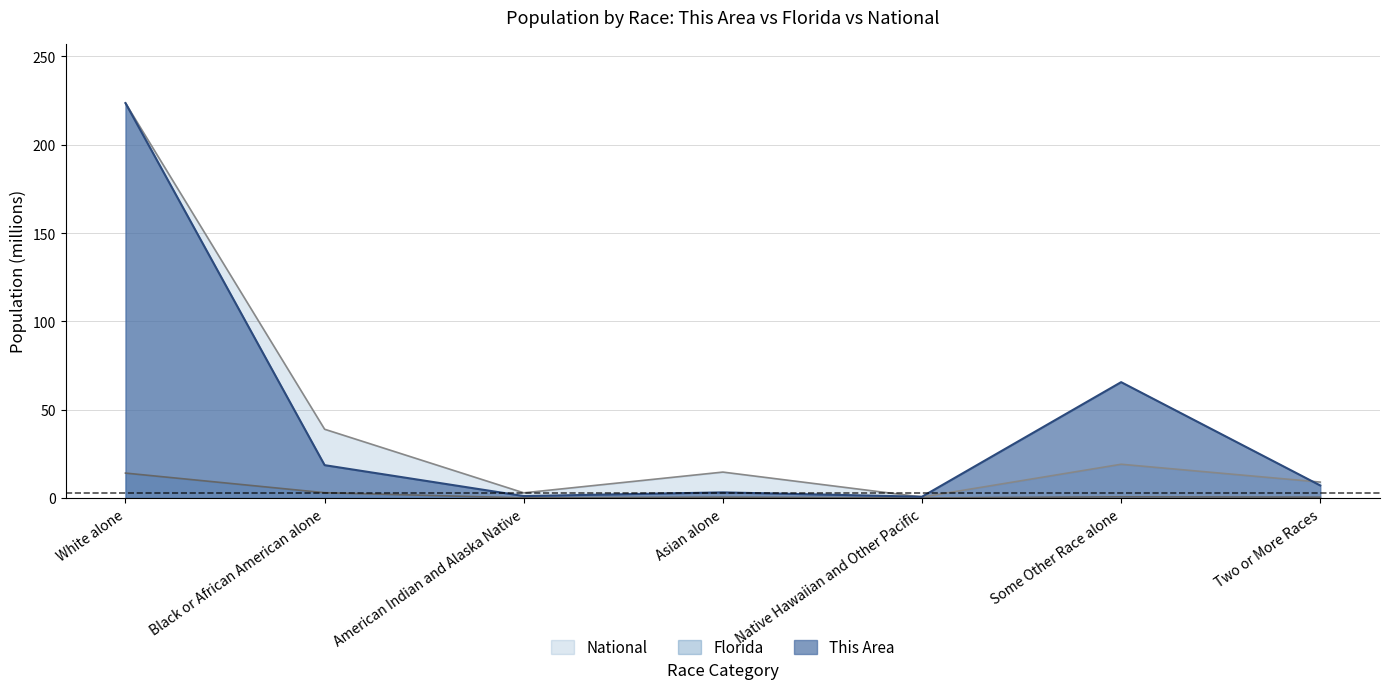

Reading left to right, extract all data points from this chart.

This Area: White alone=223.6	Black or African American alone=18.6	American Indian and Alaska Native=1.1	Asian alone=3.2	Native Hawaiian and Other Pacific=0.7	Some Other Race alone=65.6	Two or More Races=7.1
Florida: White alone=14.1	Black or African American alone=3.0	American Indian and Alaska Native=0.1	Asian alone=0.5	Native Hawaiian and Other Pacific=0.0	Some Other Race alone=0.7	Two or More Races=0.5
National: White alone=223.6	Black or African American alone=38.9	American Indian and Alaska Native=2.9	Asian alone=14.7	Native Hawaiian and Other Pacific=0.5	Some Other Race alone=19.1	Two or More Races=9.0